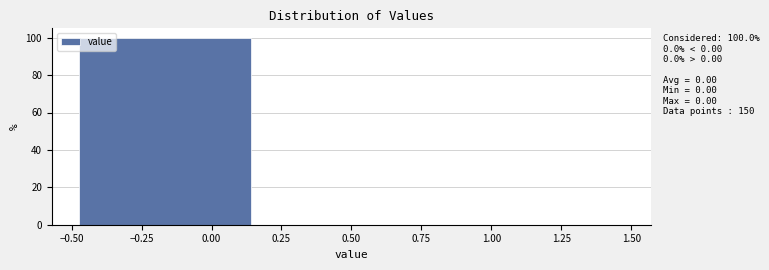

Which range on the x-axis has the tallest bar?

-0.50 to 0.15